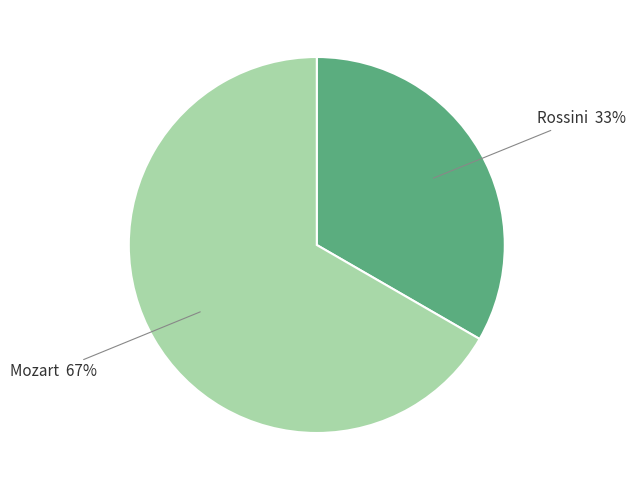

Which slice is the largest?

Mozart